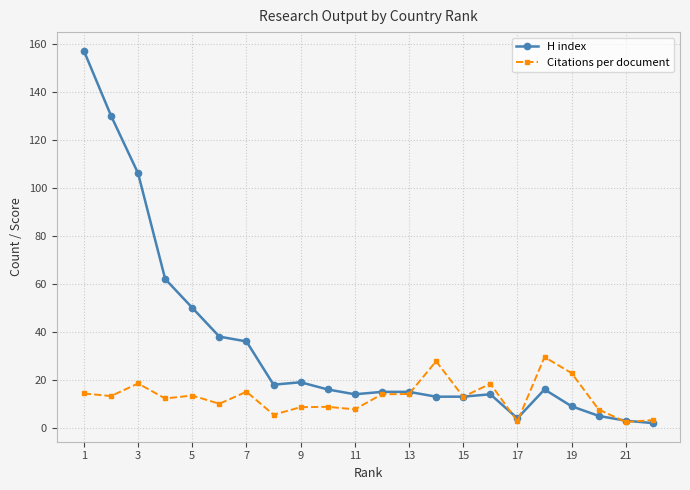

What is the highest value of the Citations per document series?

29.5